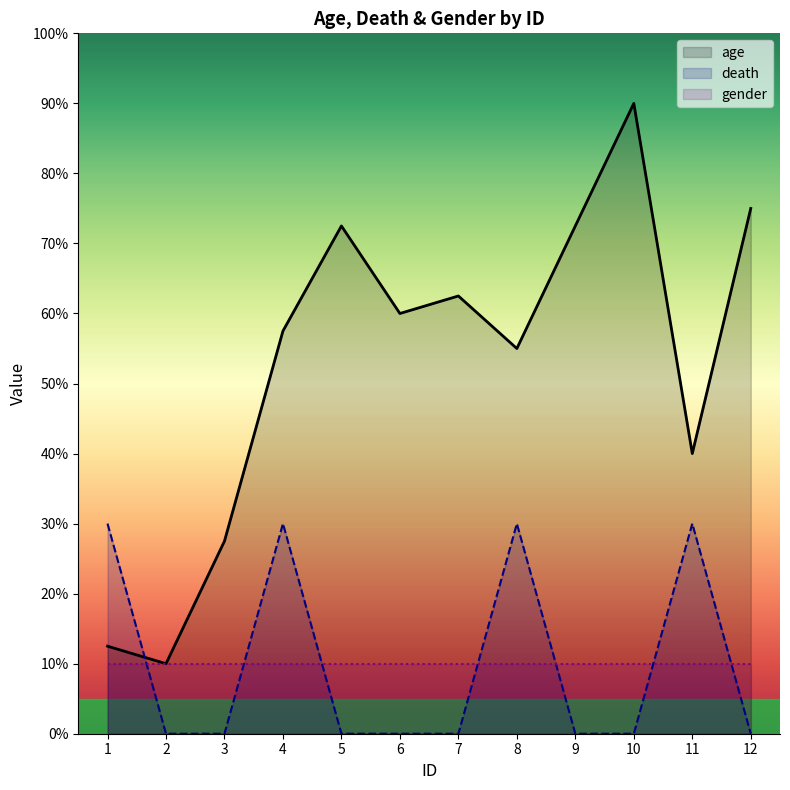

At which label does age (line) reach its minimum?

2